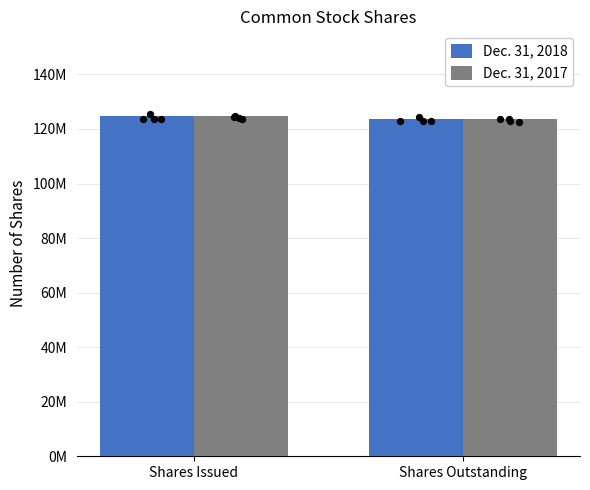

What is the total value across all series at Shares Issued?

249285186